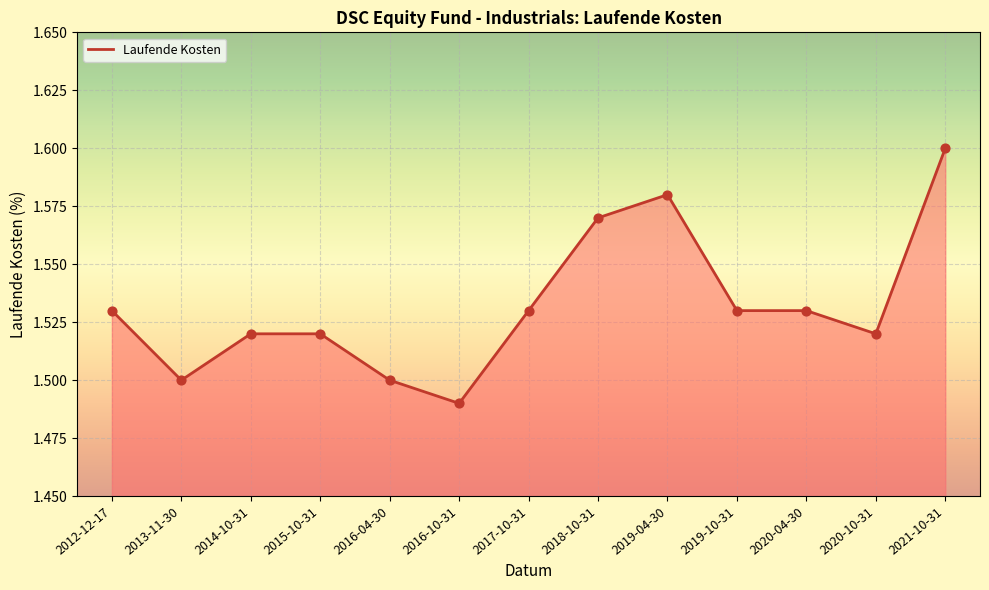

Between 2017-10-31 and 2014-10-31, which is larger?

2017-10-31